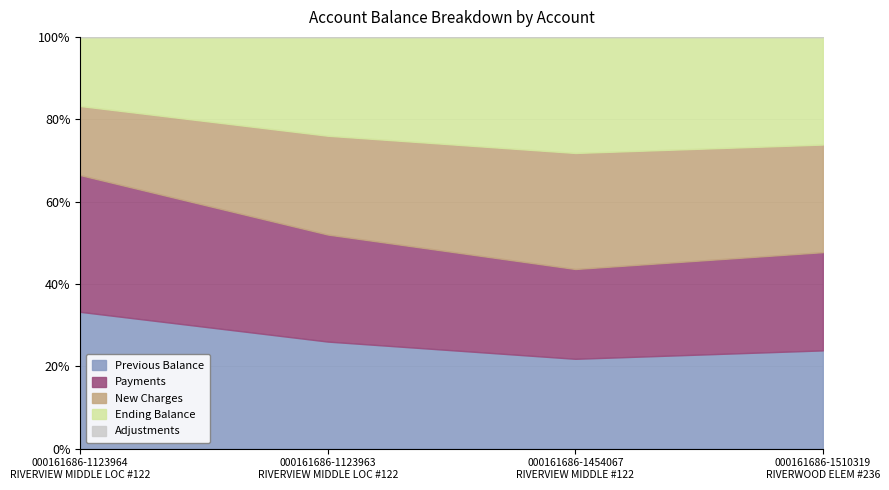

At 000161686-1123963
RIVERVIEW MIDDLE LOC #122, list the series in order from smallest to largest.

ADJUSTMENTS, NEW_CHARGES, ENDING_BALANCE, PAYMENTS, PREVIOUS_BALANCE